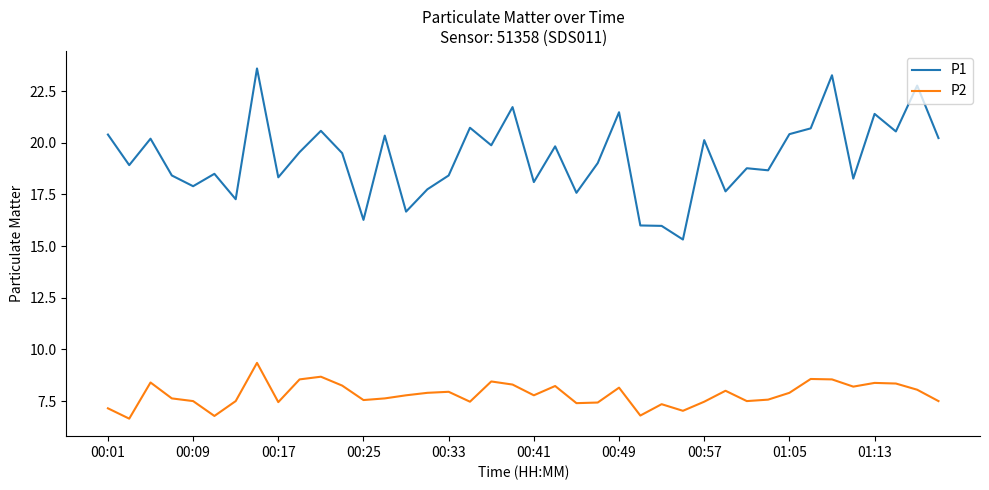

True or false: P1 and P2 cross at least once.

False